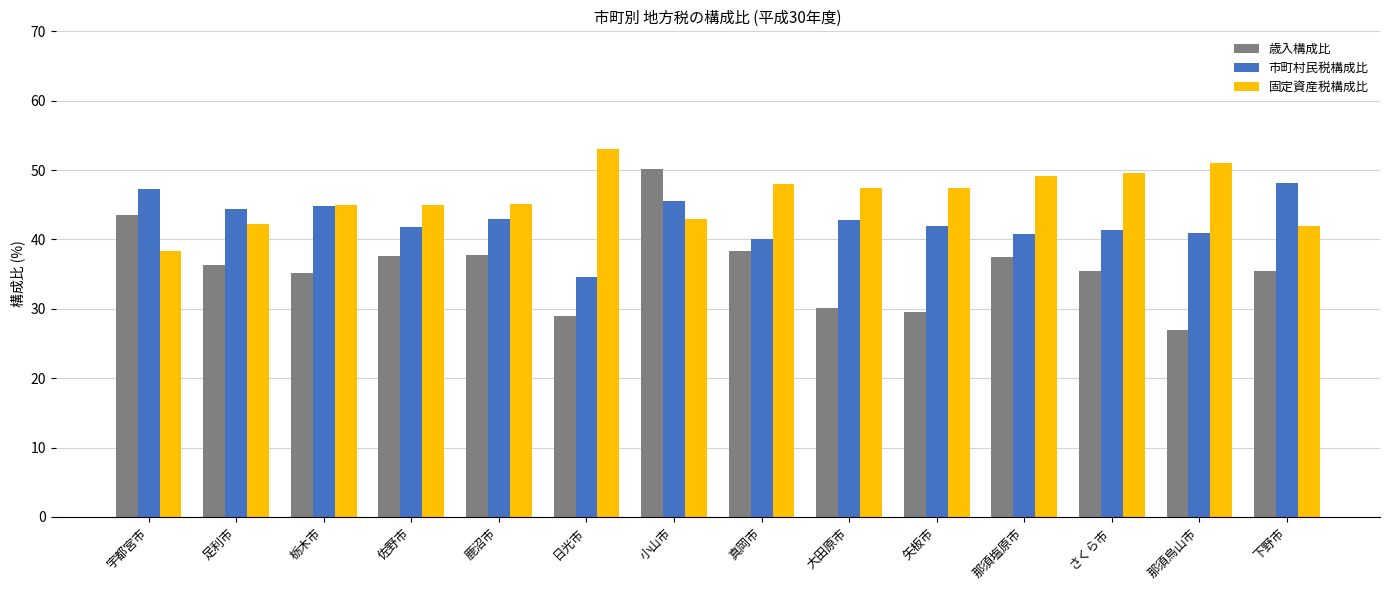

At how many categories does at least one series exceed 29?

14